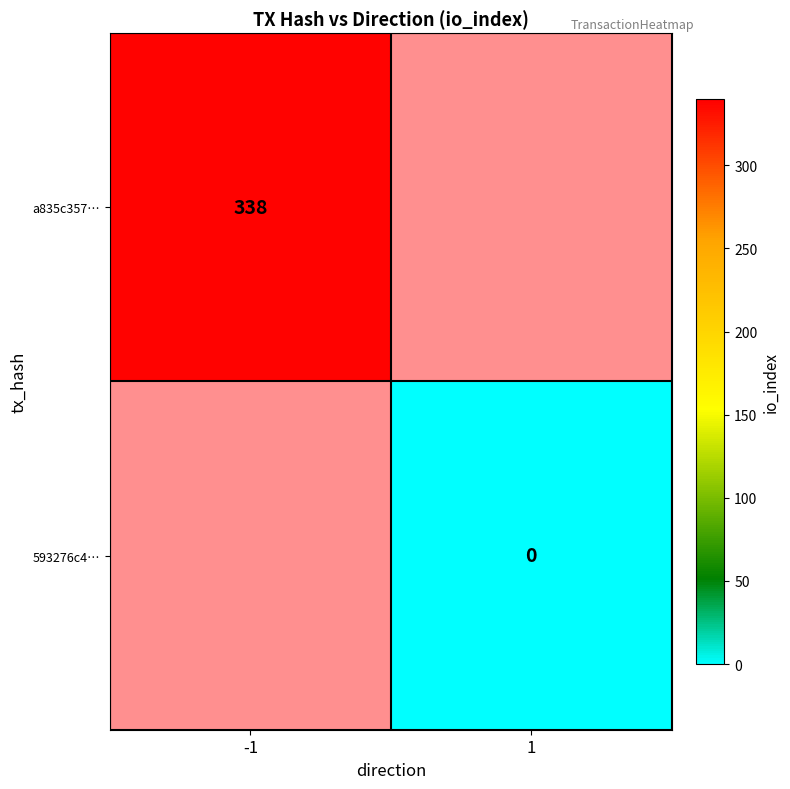

What is the greatest value displayed?

338.0